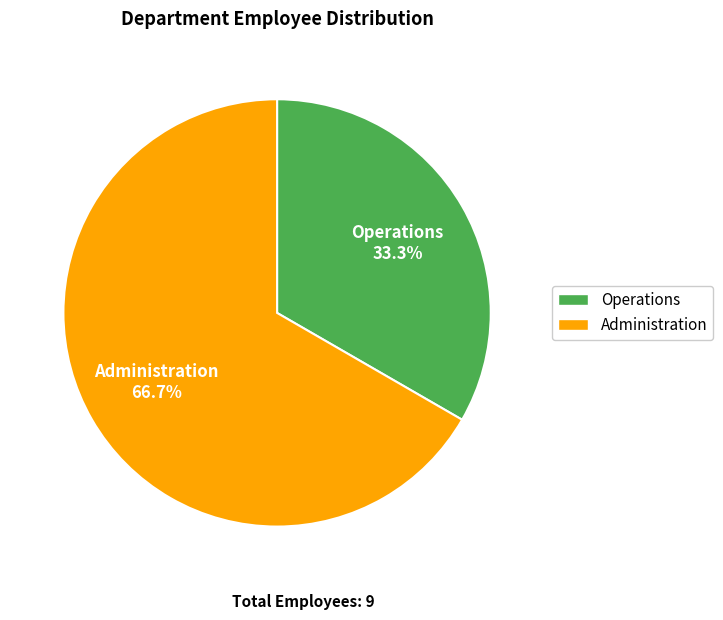

To the nearest percent, what is the average slice percentage?

50%